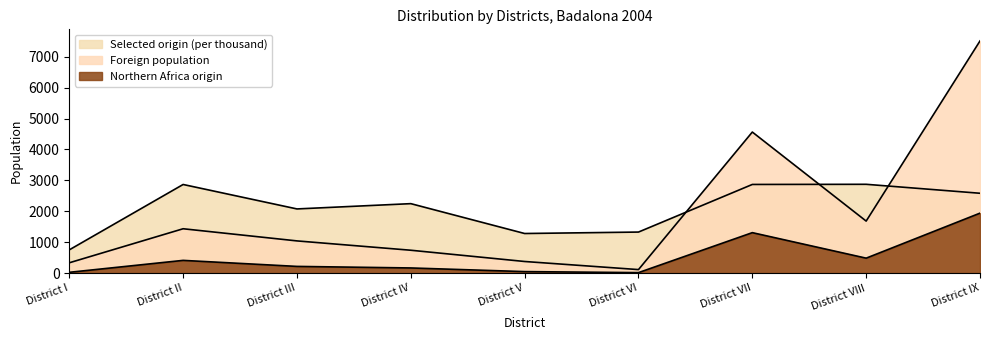

What is the sum of all Selected origin (per thousand) values?

18866